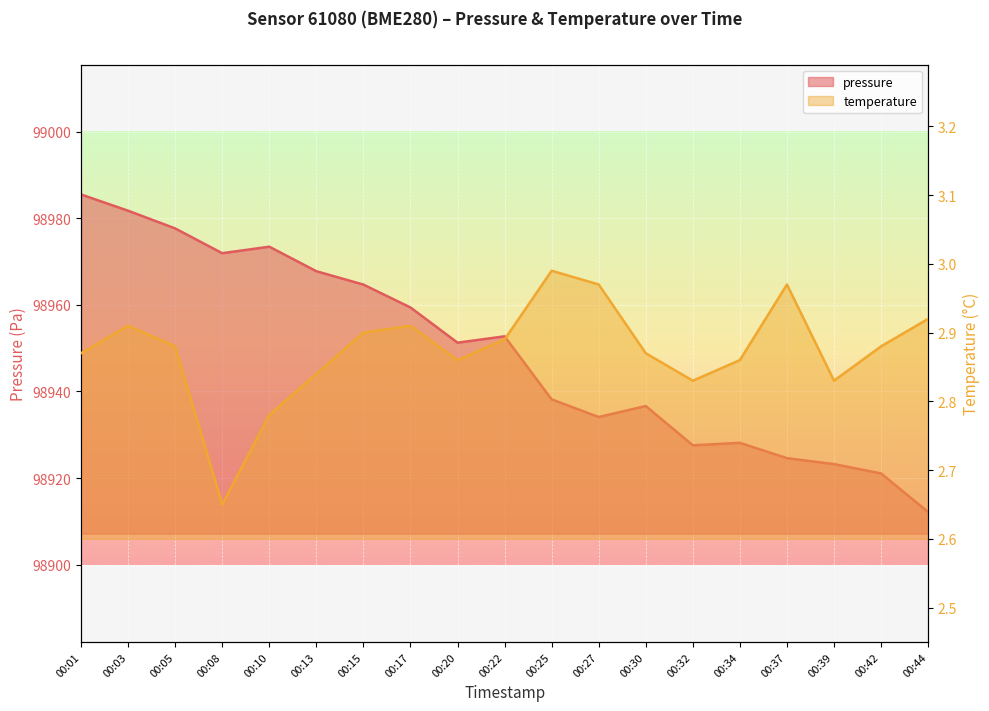

Is it true that pressure equals 98971.9 at 00:08?

True